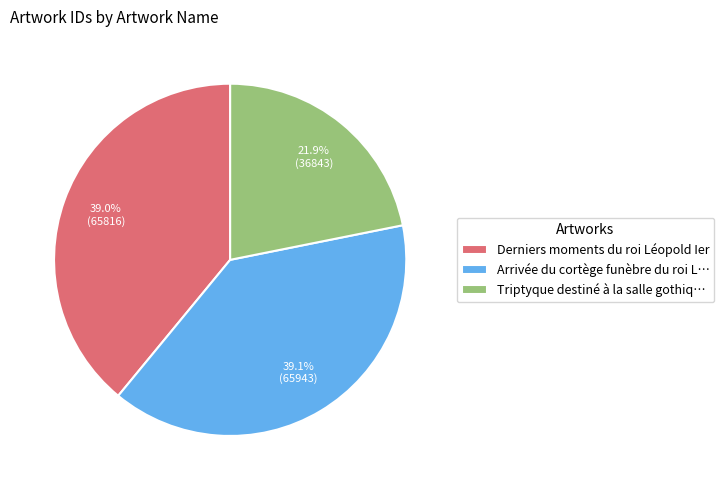

What is the ratio of the value at Derniers moments du roi Léopold Ier to the value at Arrivée du cortège funèbre du roi L…?

1.0